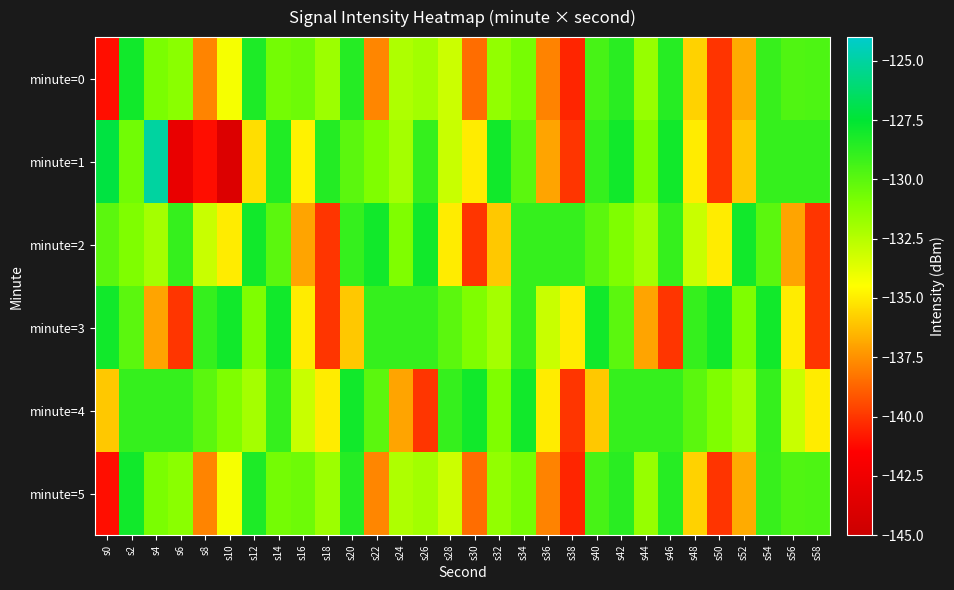

Reading left to right, list all the values displayed in this chart.

minute=0: s0=-141.1	s2=-128.0	s4=-130.9	s6=-131.3	s8=-137.9	s10=-134.3	s12=-128.3	s14=-130.7	s16=-130.5	s18=-131.8	s20=-128.5	s22=-137.8	s24=-132.3	s26=-132.0	s28=-133.1	s30=-138.5	s32=-131.5	s34=-130.8	s36=-137.9	s38=-140.5	s40=-129.5	s42=-128.7	s44=-131.7	s46=-128.6	s48=-135.7	s50=-140.0	s52=-136.8	s54=-129.0	s56=-129.7	s58=-129.7
minute=1: s0=-127.2	s2=-130.6	s4=-125.0	s6=-142.9	s8=-141.1	s10=-143.8	s12=-135.4	s14=-128.4	s16=-134.9	s18=-128.5	s20=-130.0	s22=-131.0	s24=-132.0	s26=-129.0	s28=-133.0	s30=-135.0	s32=-128.0	s34=-130.0	s36=-137.0	s38=-140.0	s40=-129.0	s42=-128.0	s44=-131.0	s46=-128.0	s48=-135.0	s50=-140.0	s52=-136.0	s54=-129.0	s56=-129.0	s58=-129.0
minute=2: s0=-130.0	s2=-131.0	s4=-132.0	s6=-129.0	s8=-133.0	s10=-135.0	s12=-128.0	s14=-130.0	s16=-137.0	s18=-140.0	s20=-129.0	s22=-128.0	s24=-131.0	s26=-128.0	s28=-135.0	s30=-140.0	s32=-136.0	s34=-129.0	s36=-129.0	s38=-129.0	s40=-130.0	s42=-131.0	s44=-132.0	s46=-129.0	s48=-133.0	s50=-135.0	s52=-128.0	s54=-130.0	s56=-137.0	s58=-140.0
minute=3: s0=-128.0	s2=-130.0	s4=-137.0	s6=-140.0	s8=-129.0	s10=-128.0	s12=-131.0	s14=-128.0	s16=-135.0	s18=-140.0	s20=-136.0	s22=-129.0	s24=-129.0	s26=-129.0	s28=-130.0	s30=-131.0	s32=-132.0	s34=-129.0	s36=-133.0	s38=-135.0	s40=-128.0	s42=-130.0	s44=-137.0	s46=-140.0	s48=-129.0	s50=-128.0	s52=-131.0	s54=-128.0	s56=-135.0	s58=-140.0
minute=4: s0=-136.0	s2=-129.0	s4=-129.0	s6=-129.0	s8=-130.0	s10=-131.0	s12=-132.0	s14=-129.0	s16=-133.0	s18=-135.0	s20=-128.0	s22=-130.0	s24=-137.0	s26=-140.0	s28=-129.0	s30=-128.0	s32=-131.0	s34=-128.0	s36=-135.0	s38=-140.0	s40=-136.0	s42=-129.0	s44=-129.0	s46=-129.0	s48=-130.0	s50=-131.0	s52=-132.0	s54=-129.0	s56=-133.0	s58=-135.0
minute=5: s0=-141.1	s2=-128.0	s4=-130.9	s6=-131.3	s8=-137.9	s10=-134.3	s12=-128.3	s14=-130.7	s16=-130.5	s18=-131.8	s20=-128.5	s22=-137.8	s24=-132.3	s26=-132.0	s28=-133.1	s30=-138.5	s32=-131.5	s34=-130.8	s36=-137.9	s38=-140.5	s40=-129.5	s42=-128.7	s44=-131.7	s46=-128.6	s48=-135.7	s50=-140.0	s52=-136.8	s54=-129.0	s56=-129.7	s58=-129.7